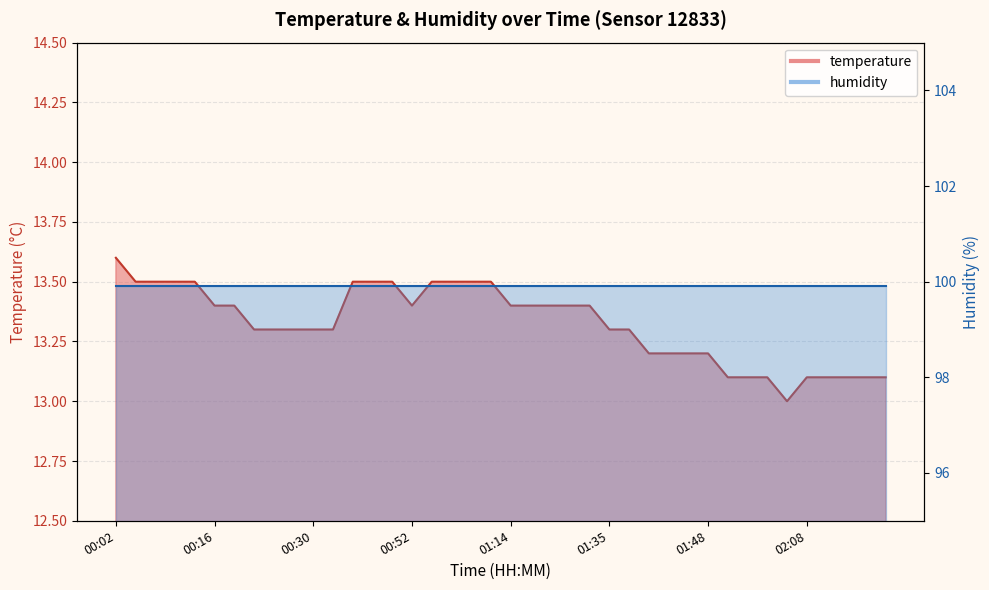

At which category does the chart reach its peak across all series?

00:02